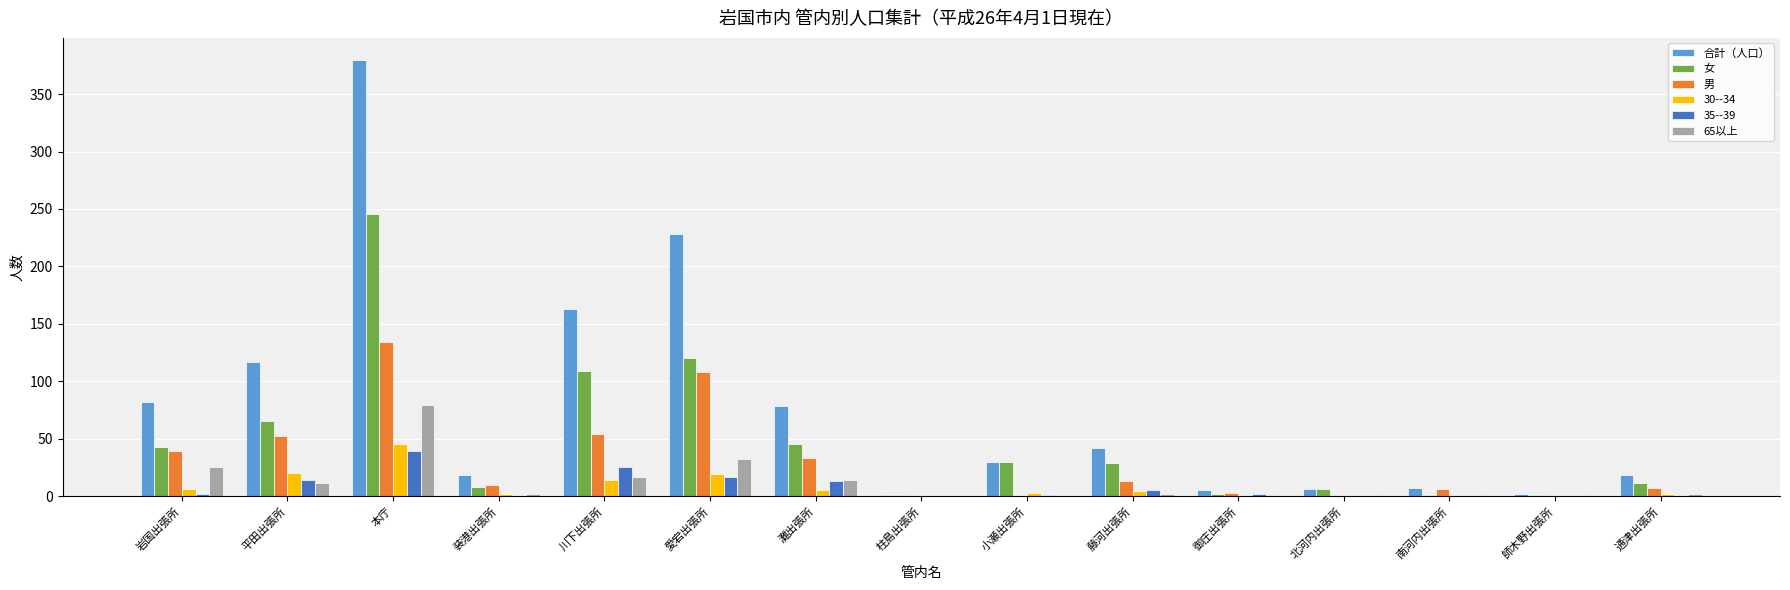

Count the number of categories in the chart.

15